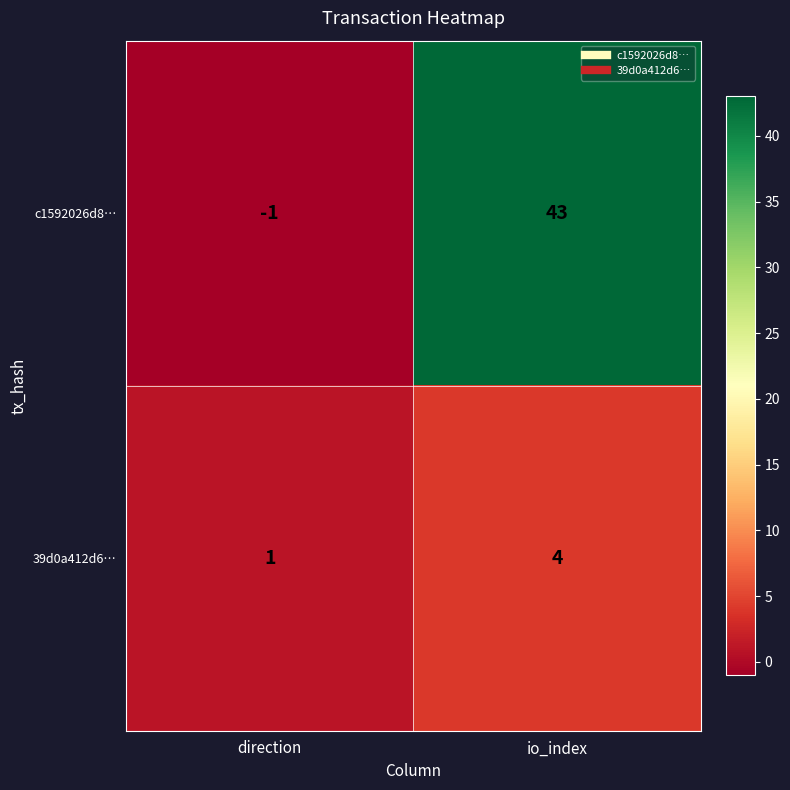

Which series has the widest spread of values?

c1592026d8…